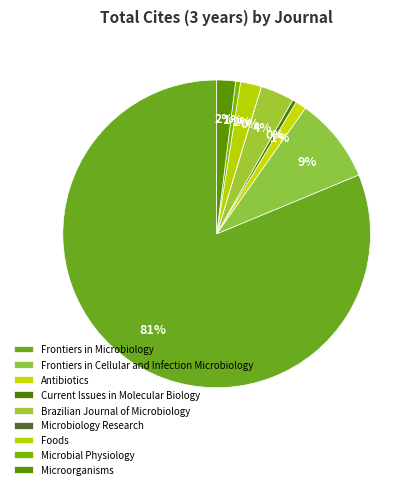

Which slice is the smallest?

Microbiology Research